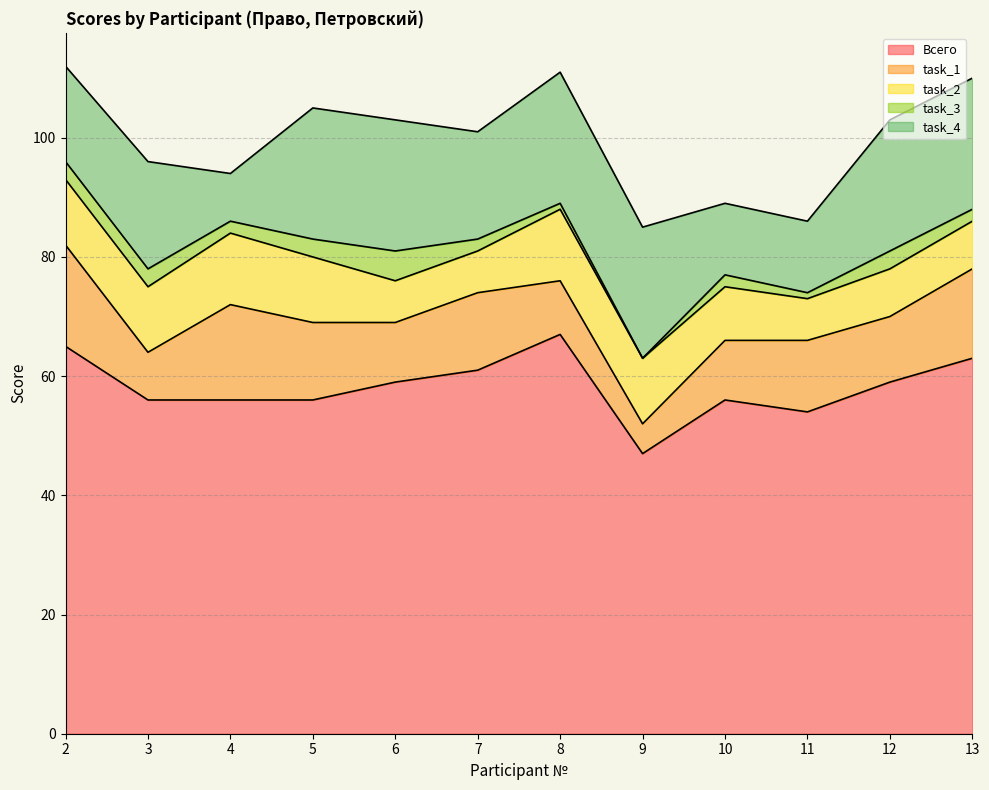

What is the total value across all series at 2?

112